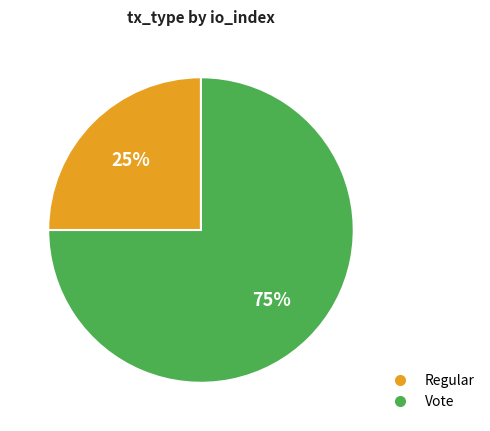

Does any single category account for the majority?

Yes